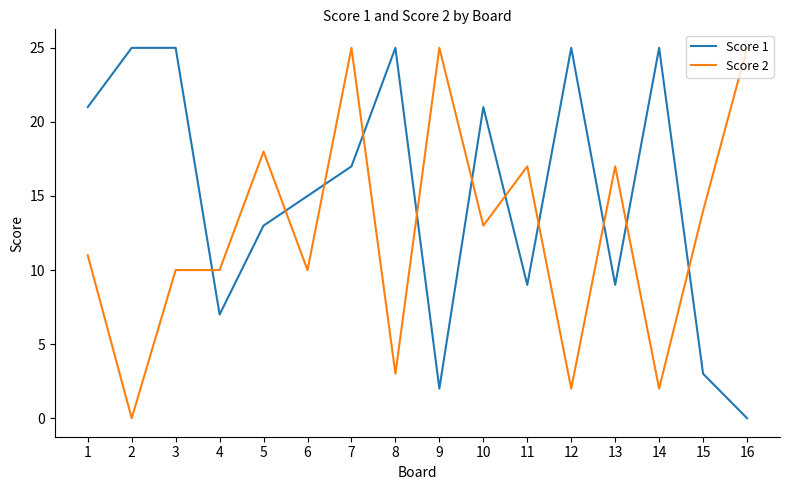

Does the chart display data point markers on the line(s)?

No